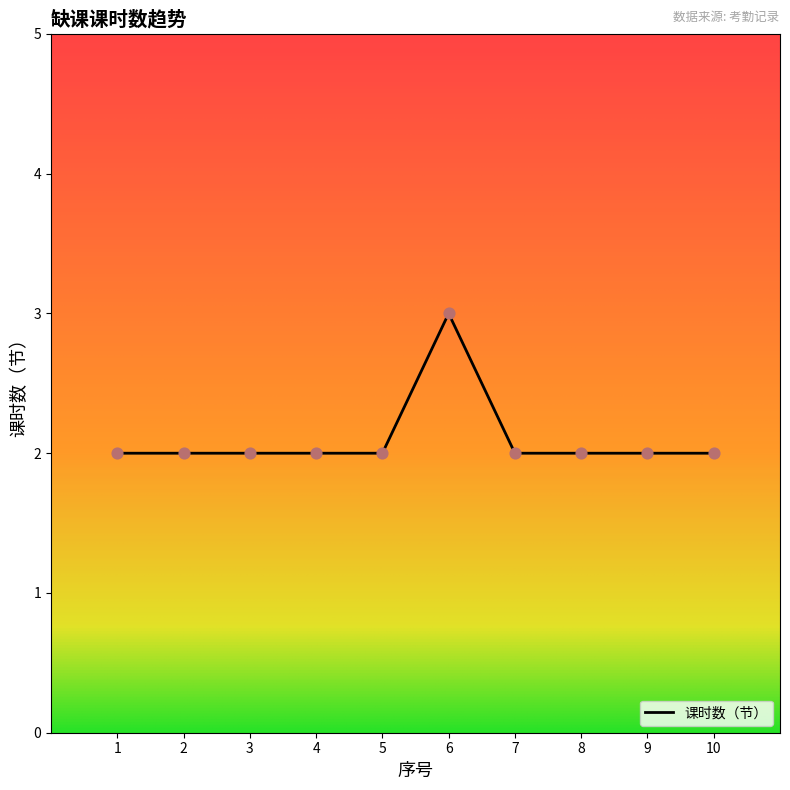

True or false: the data shows 2 at 1.

True